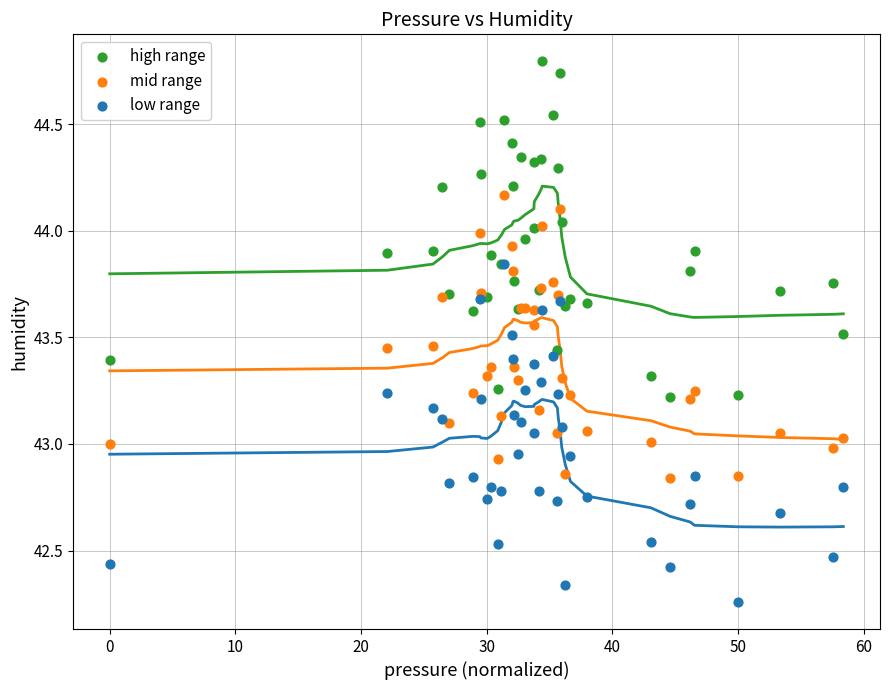

What are all the series names shown in the legend?

high range, mid range, low range